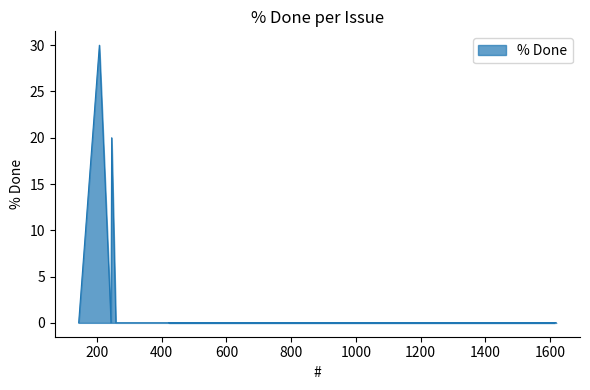

What is the sum of all values?

50